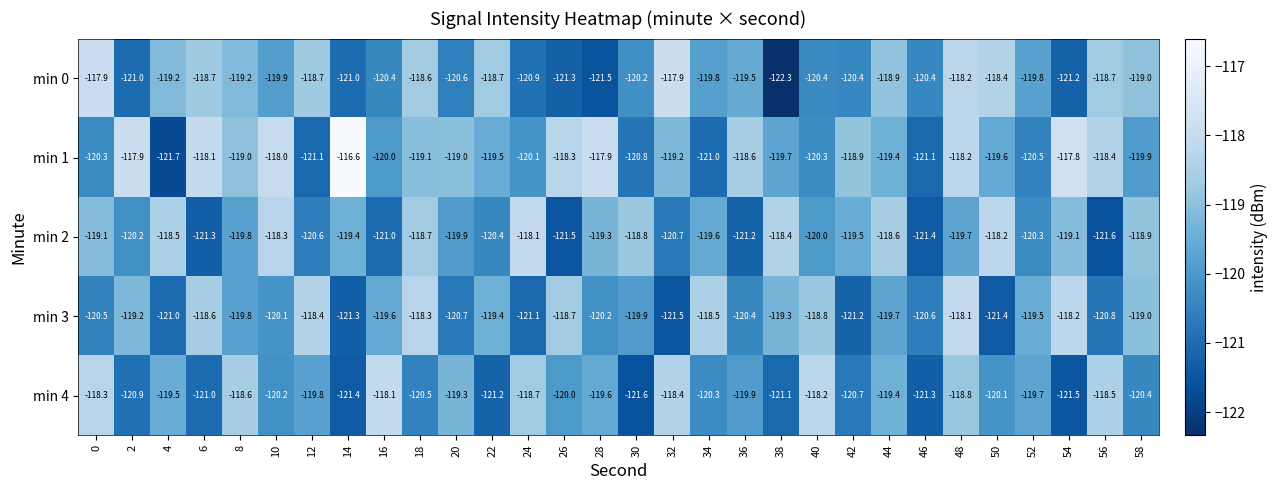

How many data points in min 2 are above -119?

9